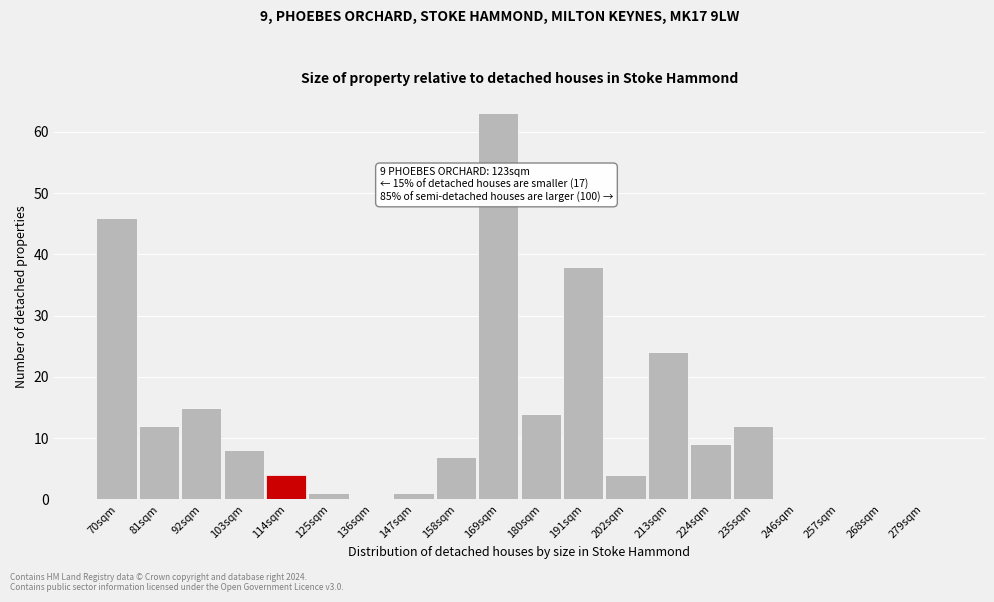

Reading left to right, list all the values displayed in this chart.

70sqm=46	81sqm=12	92sqm=15	103sqm=8	114sqm=4	125sqm=1	136sqm=0	147sqm=1	158sqm=7	169sqm=63	180sqm=14	191sqm=38	202sqm=4	213sqm=24	224sqm=9	235sqm=12	246sqm=0	257sqm=0	268sqm=0	279sqm=0